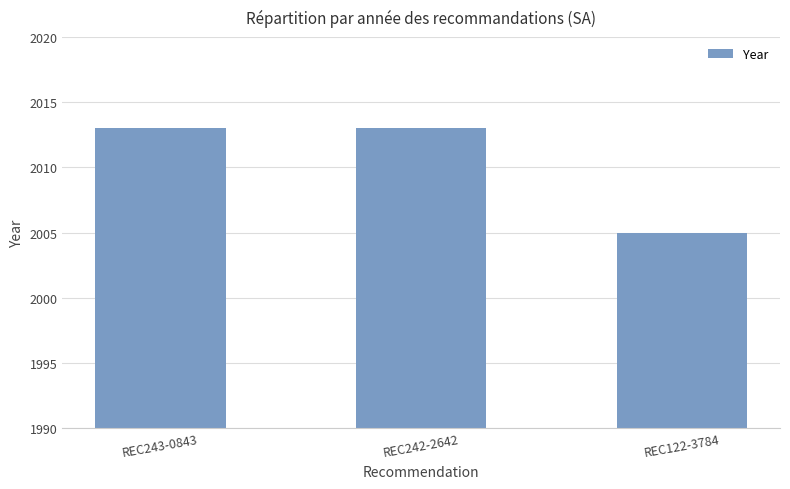

The value at REC242-2642 is 624. True or false?

False